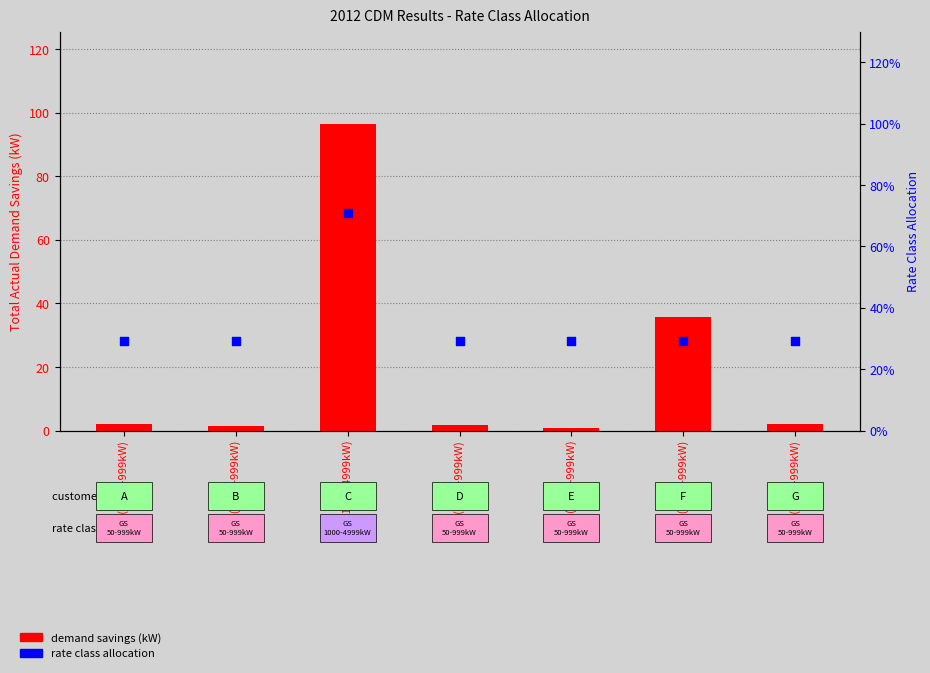

At how many categories does at least one series exceed 26?

2